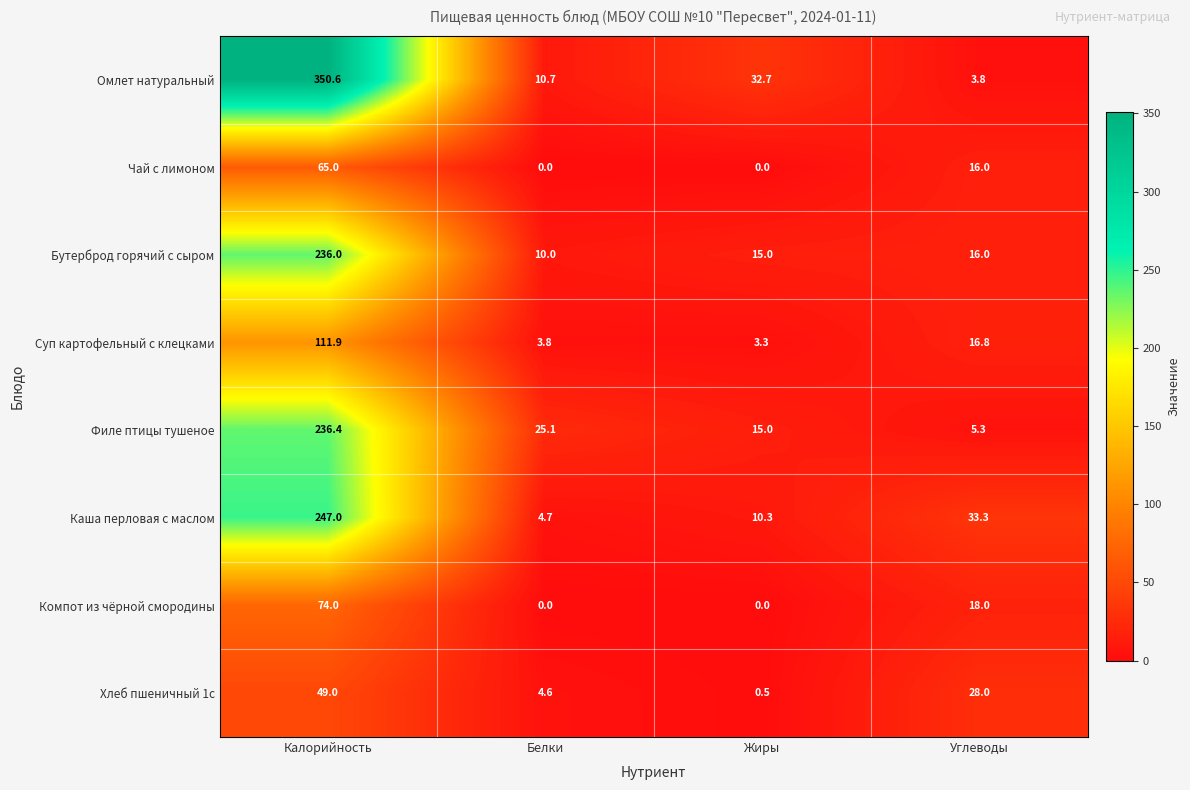

True or false: Каша перловая с маслом has a value of 2.7 at Белки.

False